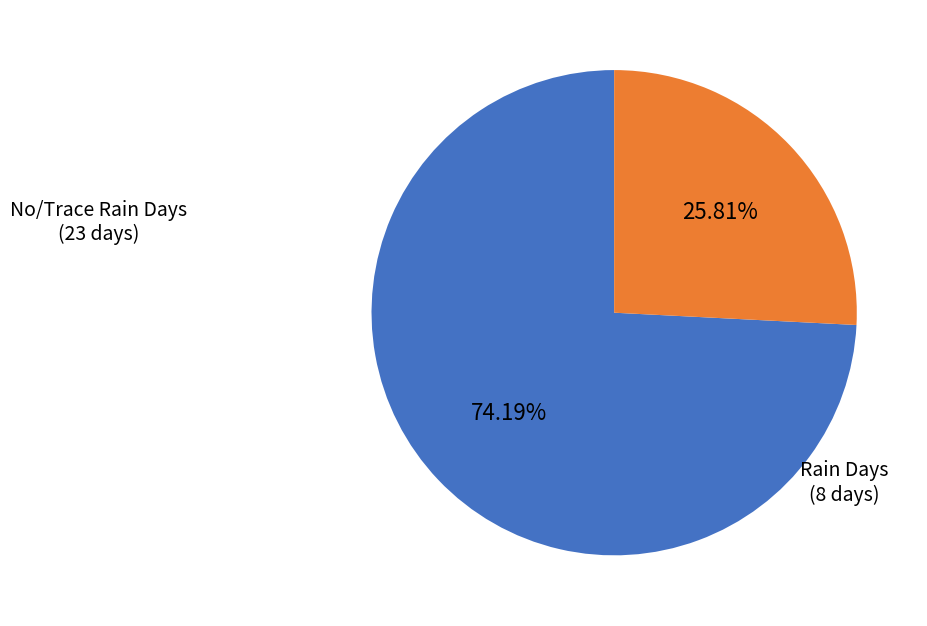

Does any single category account for the majority?

Yes